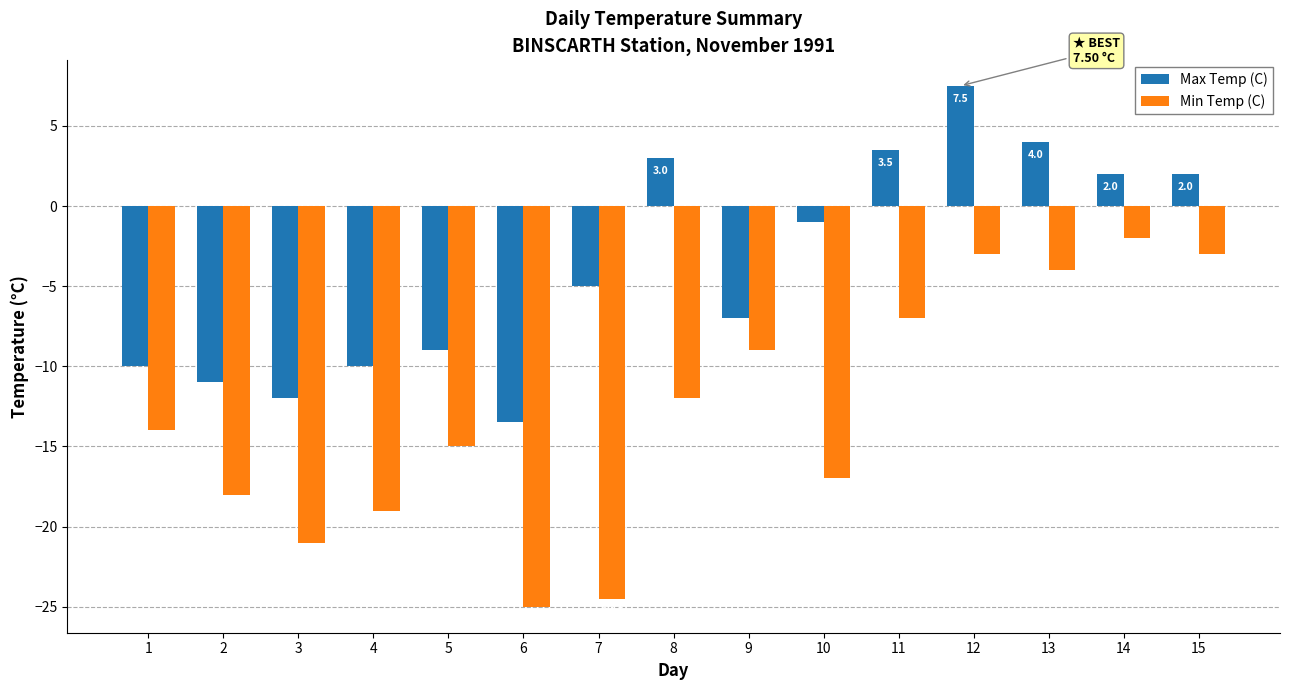

What is the smallest value displayed?

-25.0